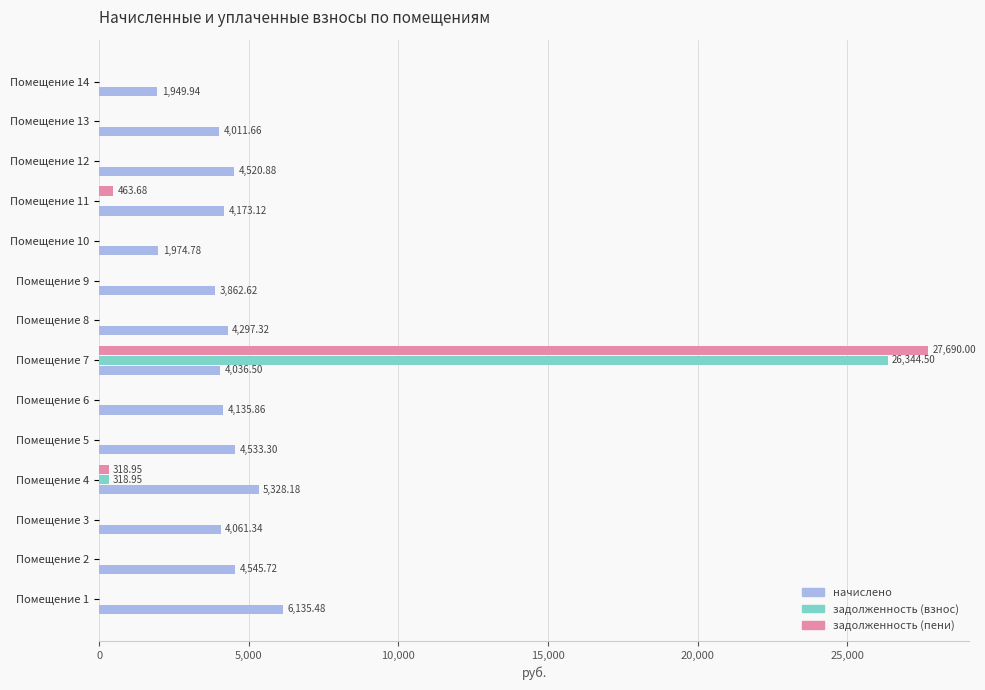

Count the number of data series in this chart.

3